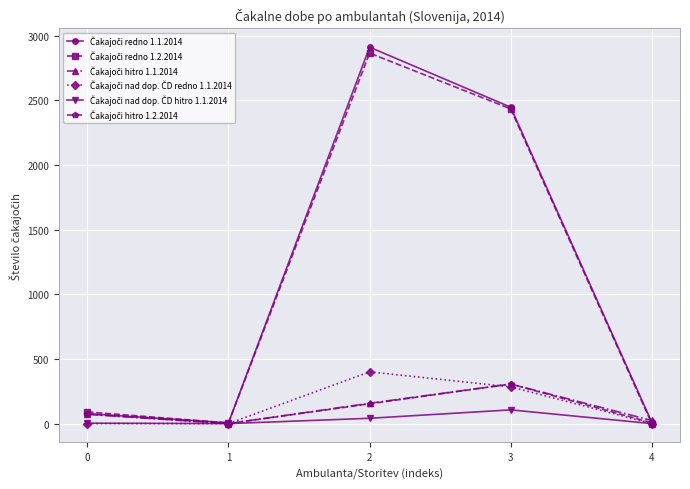

What is the average value of the Čakajoči nad dop. ČD hitro 1.1.2014 series?

30